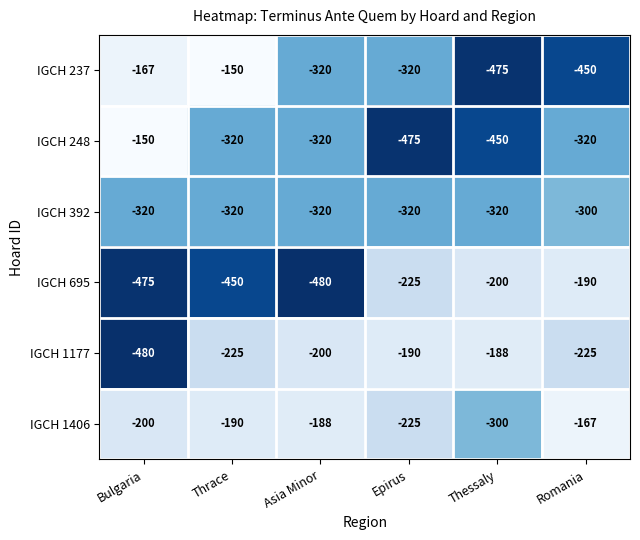

Which series has the largest total across all categories?

IGCH 1406